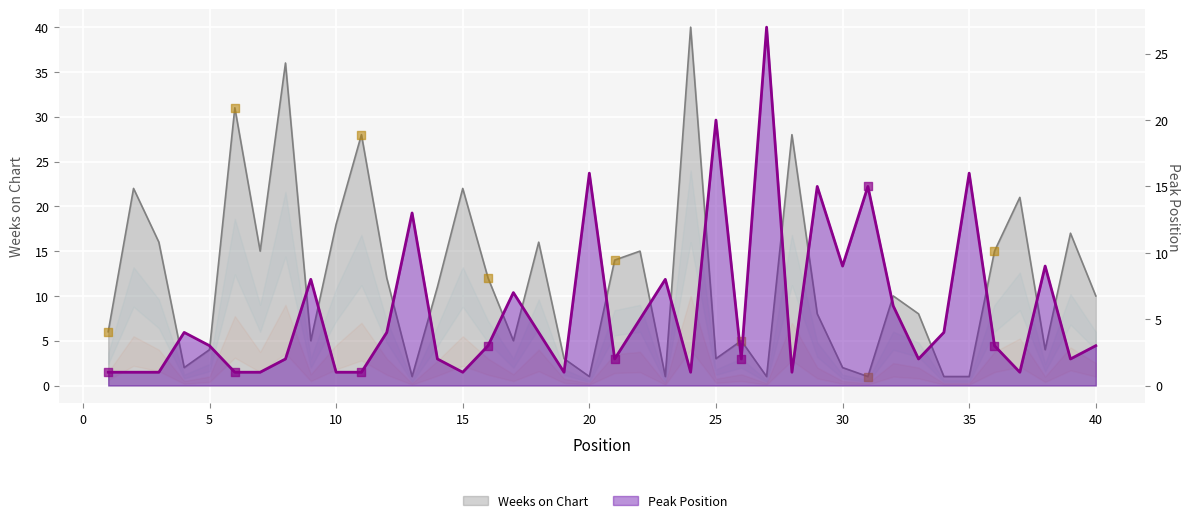

What is the total value across all series at 28?

29